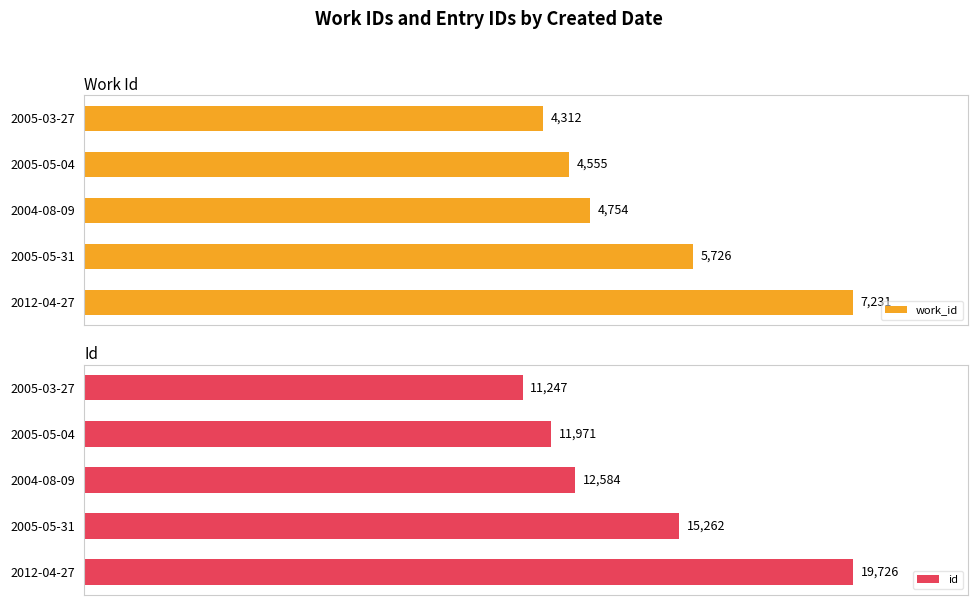

At which label is id closest to 15486?

2005-05-31